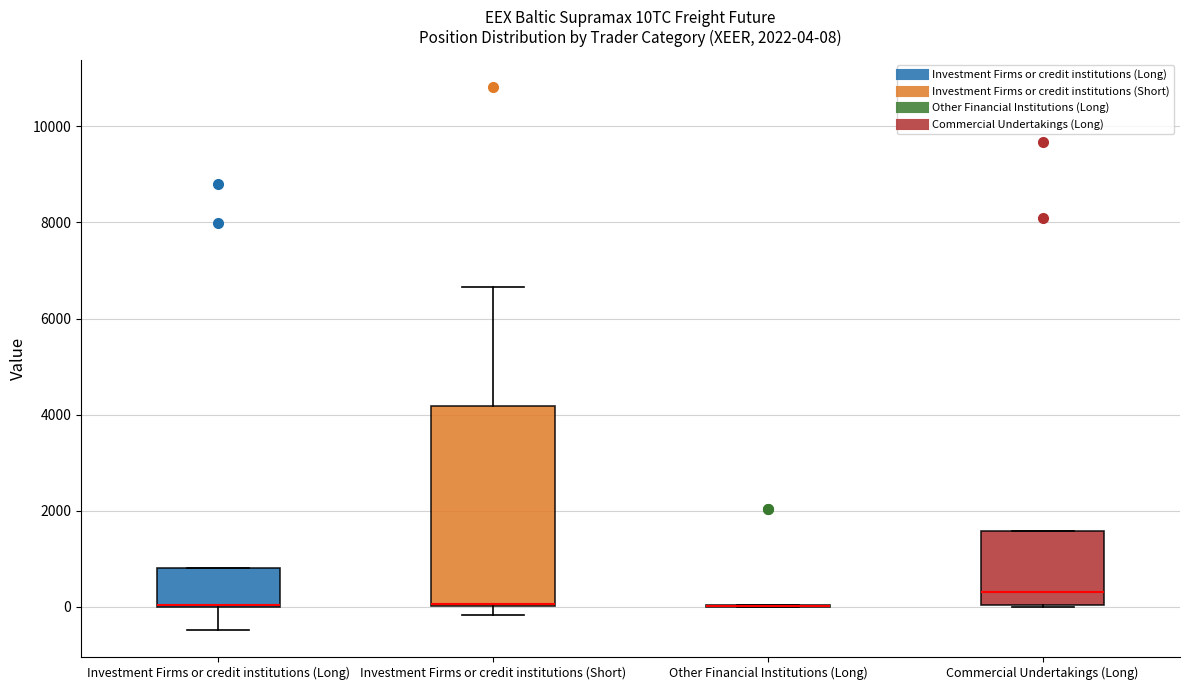

Which box is the tallest, from its lower edge to its upper edge?

Investment Firms or credit institutions (Short)